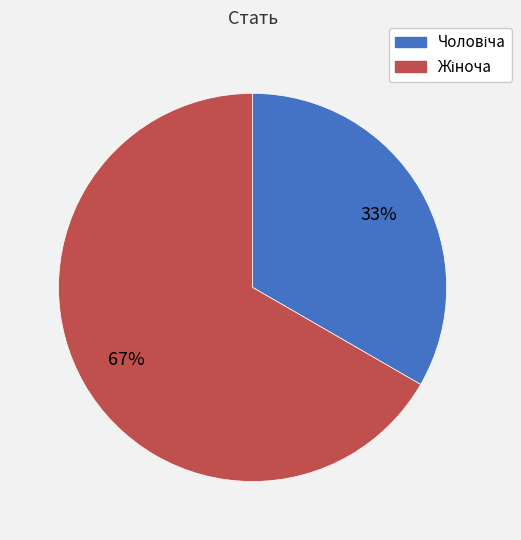

To the nearest percent, what is the average slice percentage?

50%